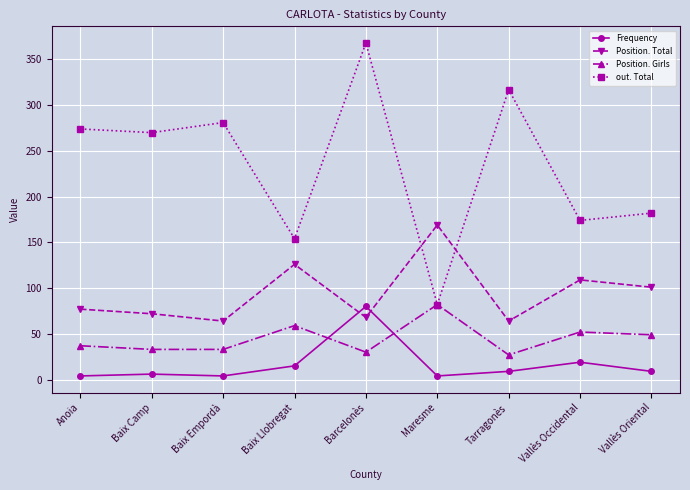

What is the minimum value shown in the chart?

4